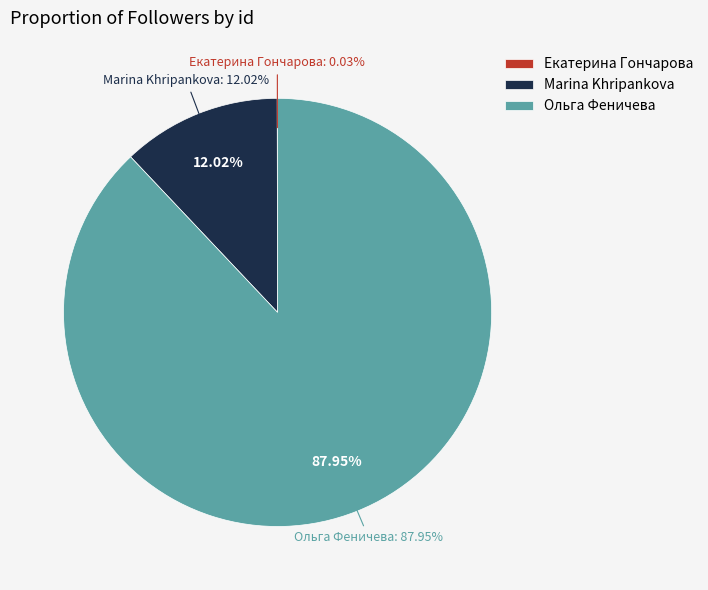

To the nearest percent, what is the difference between the largest and smallest slice percentages?

88%